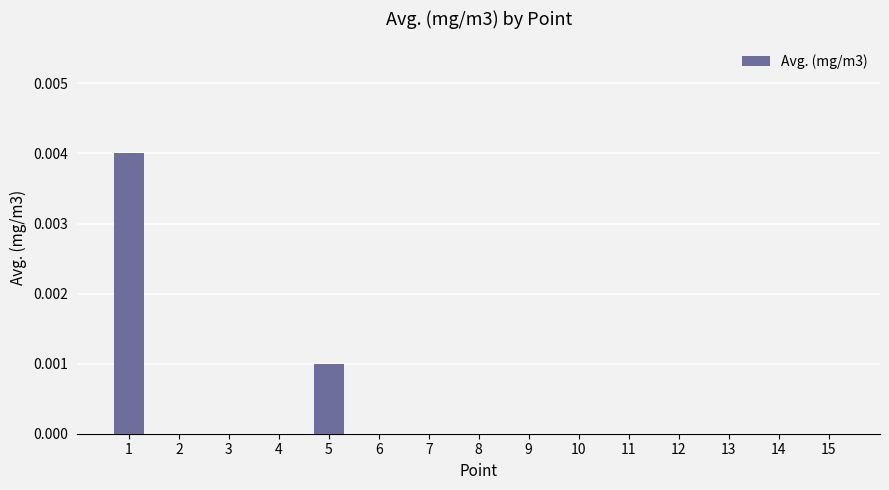

Which has a higher value, 5 or 4?

5